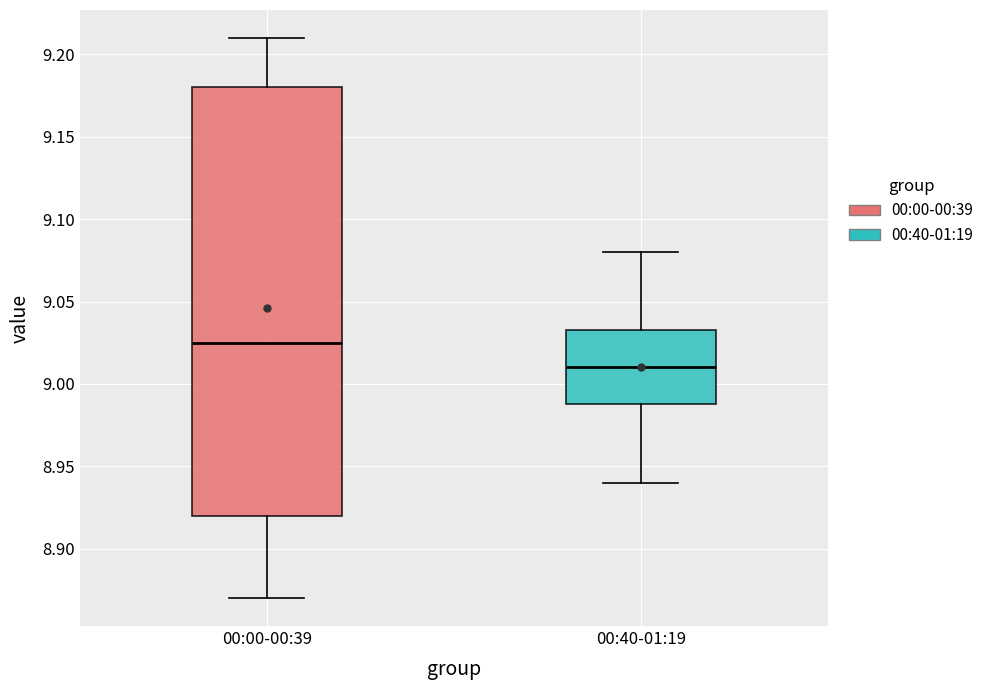

Reading left to right, transcribe this box plot: for each box, give where its median line is, the range the box spans, and where its two whiskers end, as read against the y-axis. The values are not printed on the chart, so give them approximately, as read against the axis.

00:00-00:39: median 9.025, box 8.920 to 9.180, whiskers 8.870 to 9.210
00:40-01:19: median 9.010, box 8.990 to 9.035, whiskers 8.940 to 9.080